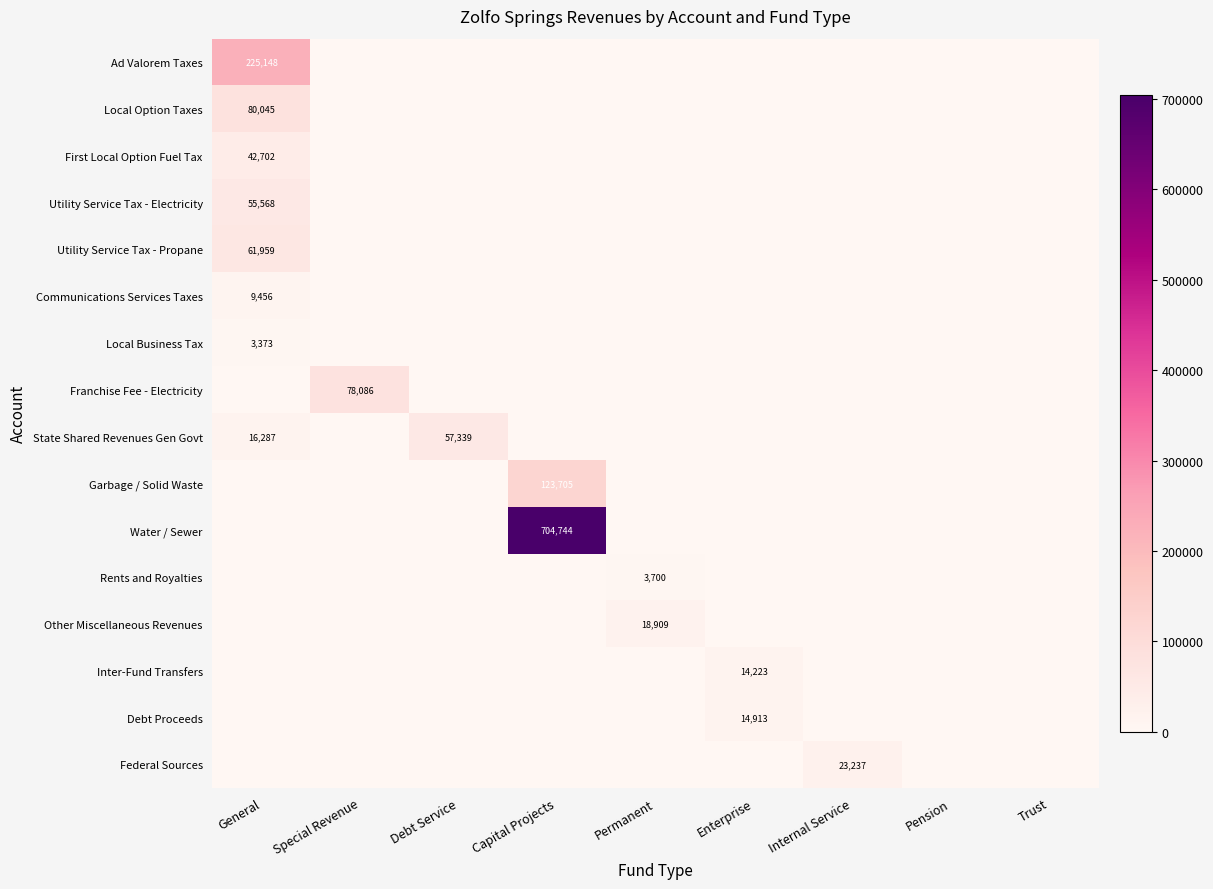

The Ad Valorem Taxes series shows 225148 at General. True or false?

True